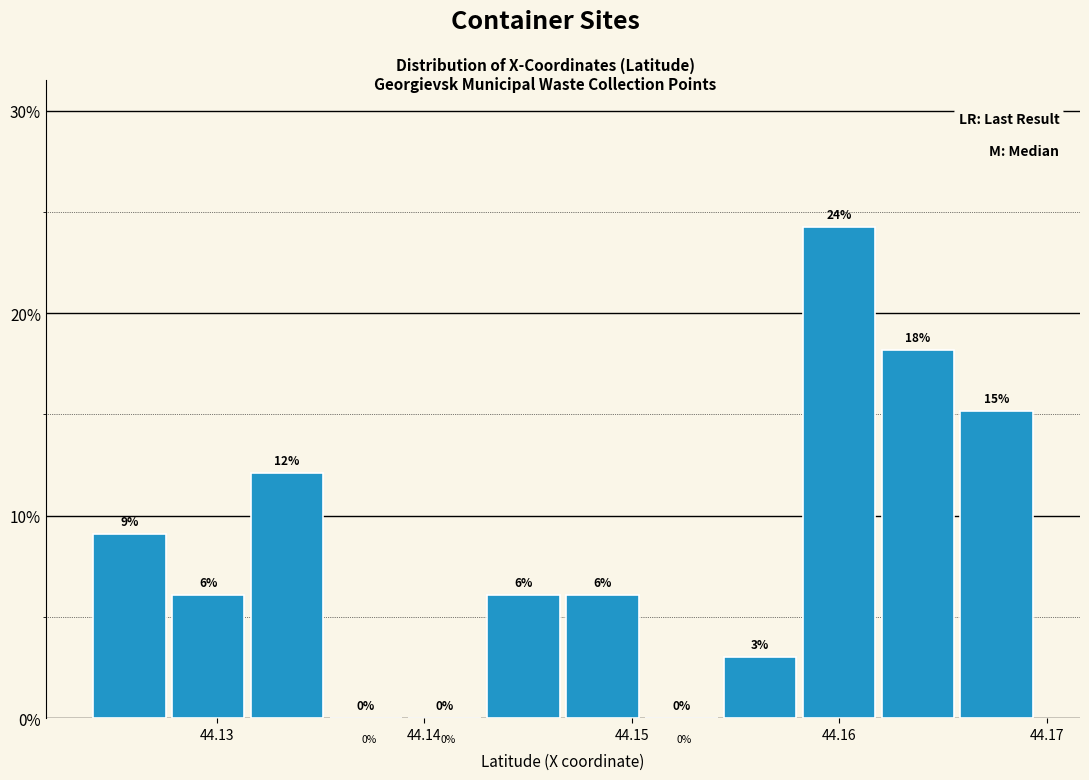

Around what value on the x-axis is the tallest bar? Give the approximate position of its centre, as read against the axis.

44.160